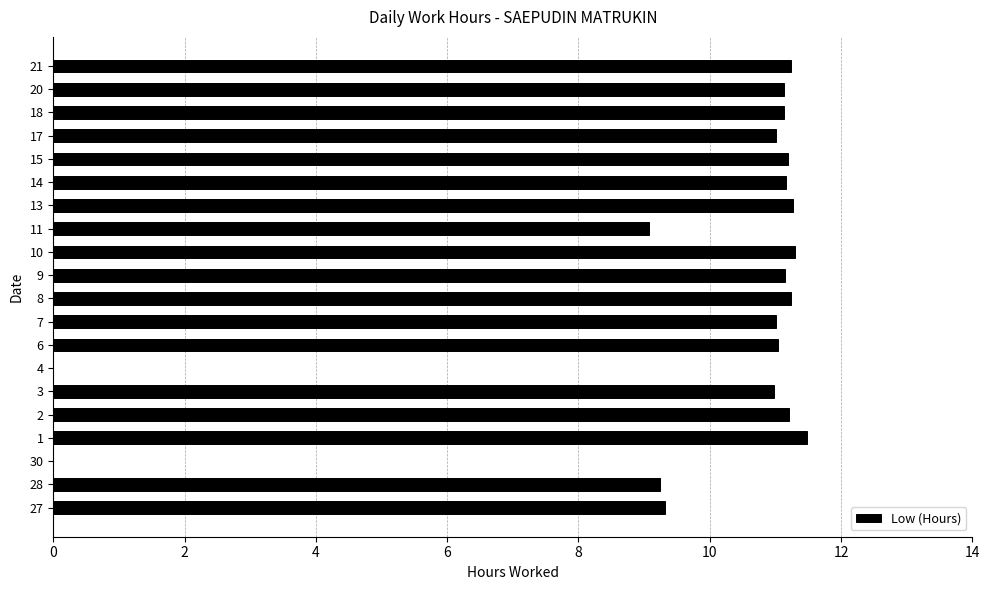

What is the sum of all values?

195.2